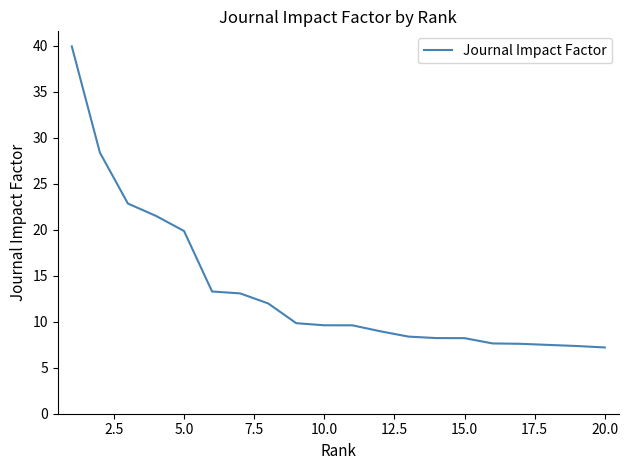

What is the difference between the maximum and minimum values?

32.7